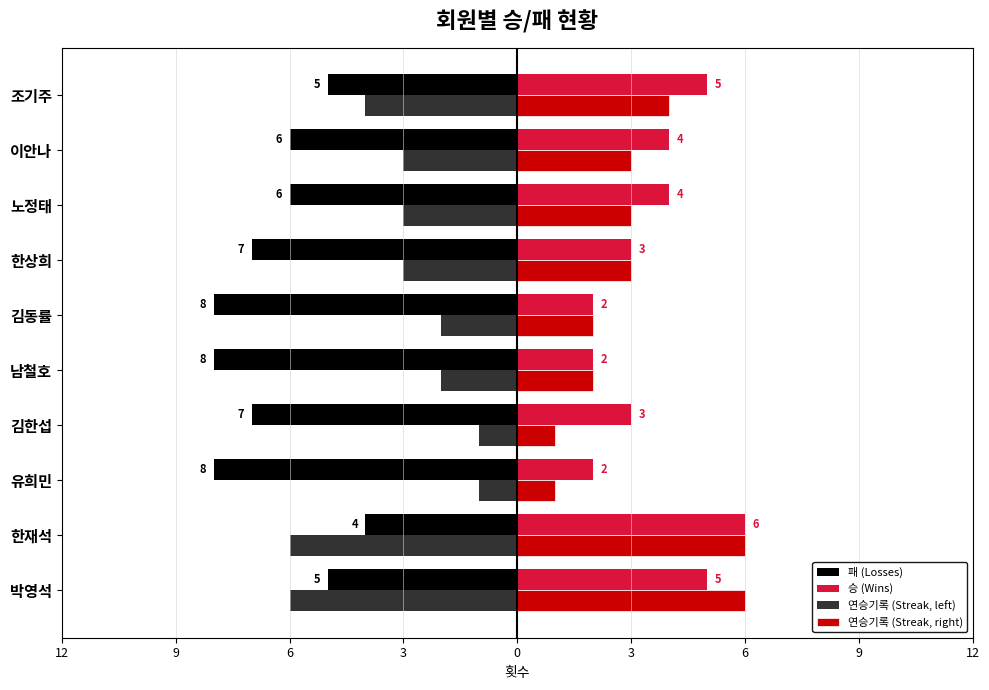

What is the difference between the maximum and second lowest values in the 연승기록 (Streak, right) series?

5